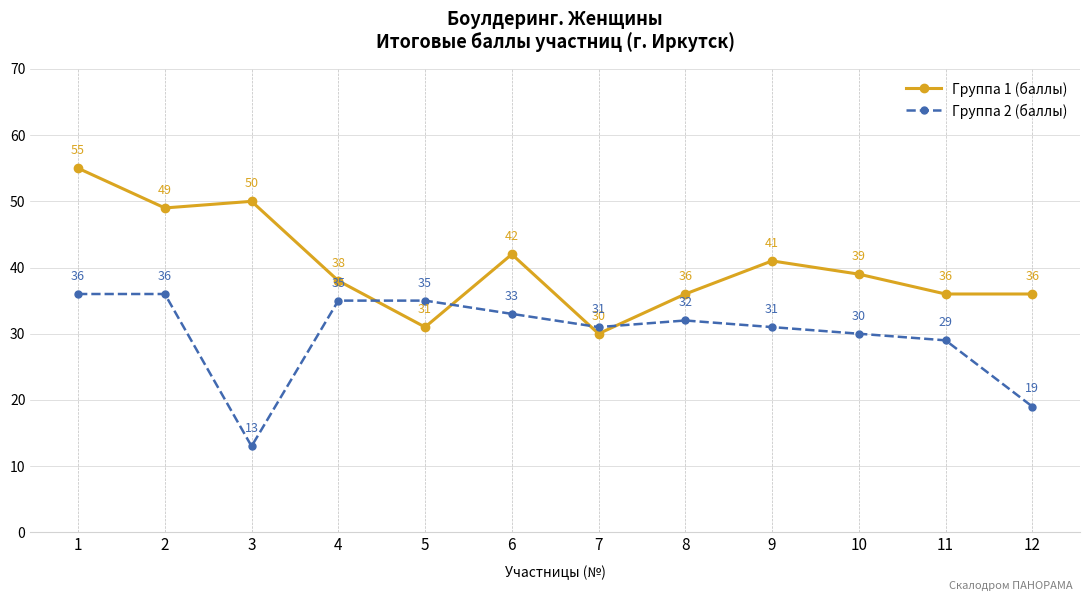

What is the lowest value of the Группа 2 (баллы) series?

13